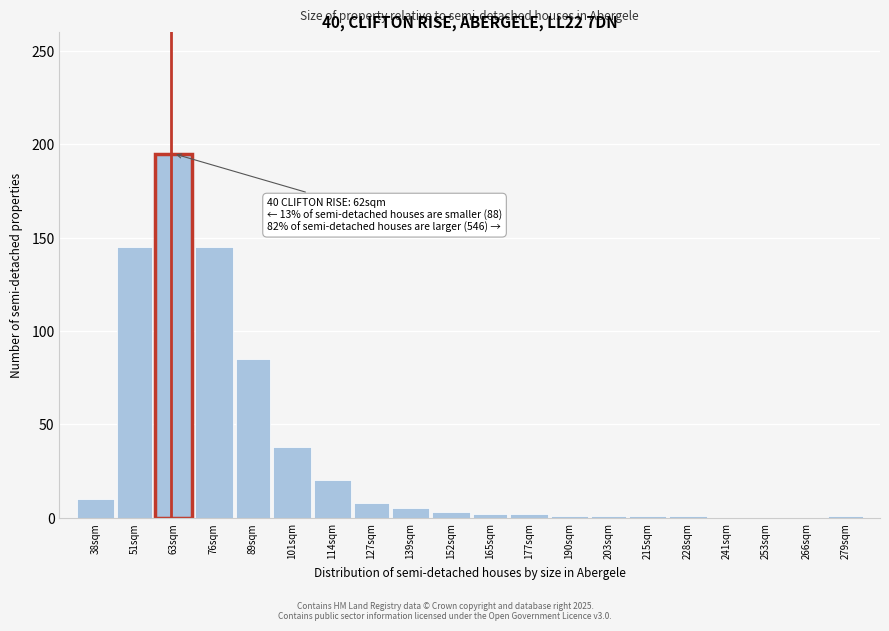

The chart shows a value of 20 at 114sqm. True or false?

True